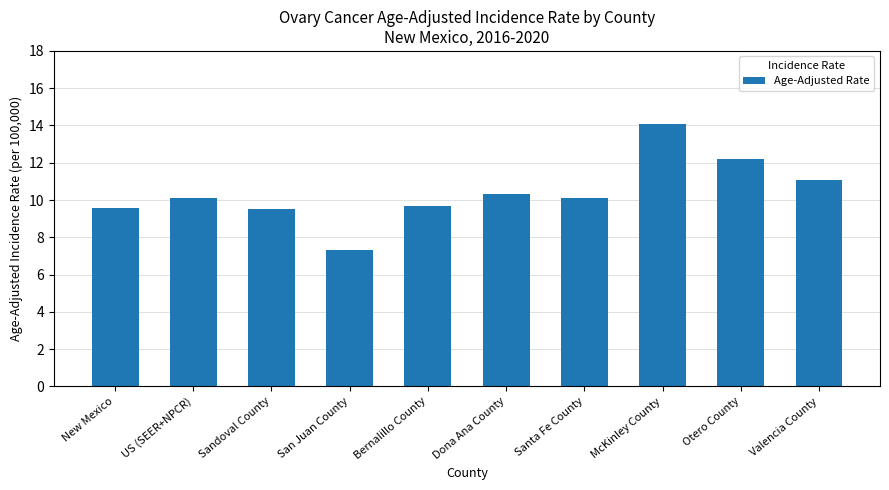

Between San Juan County and McKinley County, which is larger?

McKinley County